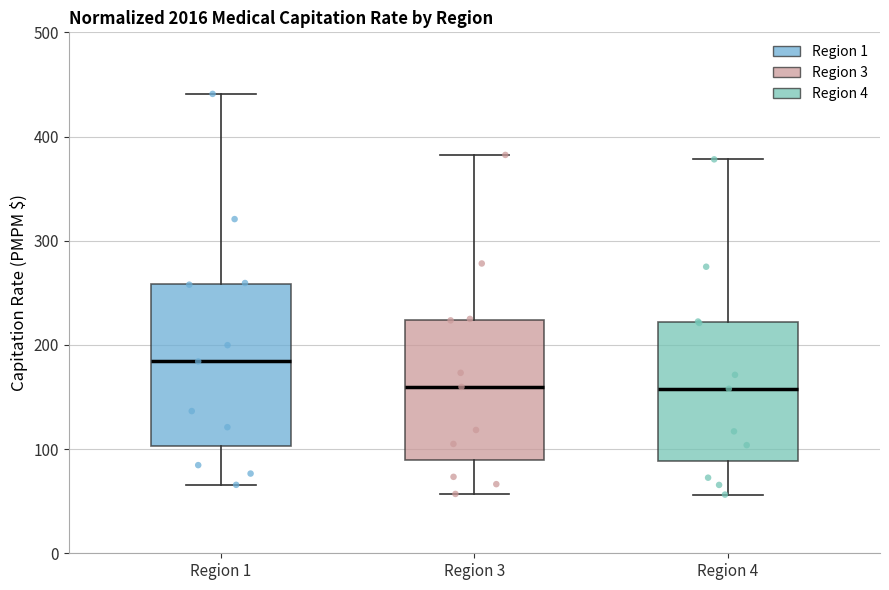

Reading left to right, read every box against the y-axis: the position of its median line, the range the box covers, and the ends of its whiskers. The values are not printed on the chart, so give them approximately, as read against the axis.

Region 1: median 180, box 100 to 260, whiskers 70 to 440
Region 3: median 160, box 90 to 220, whiskers 60 to 380
Region 4: median 160, box 90 to 220, whiskers 60 to 380